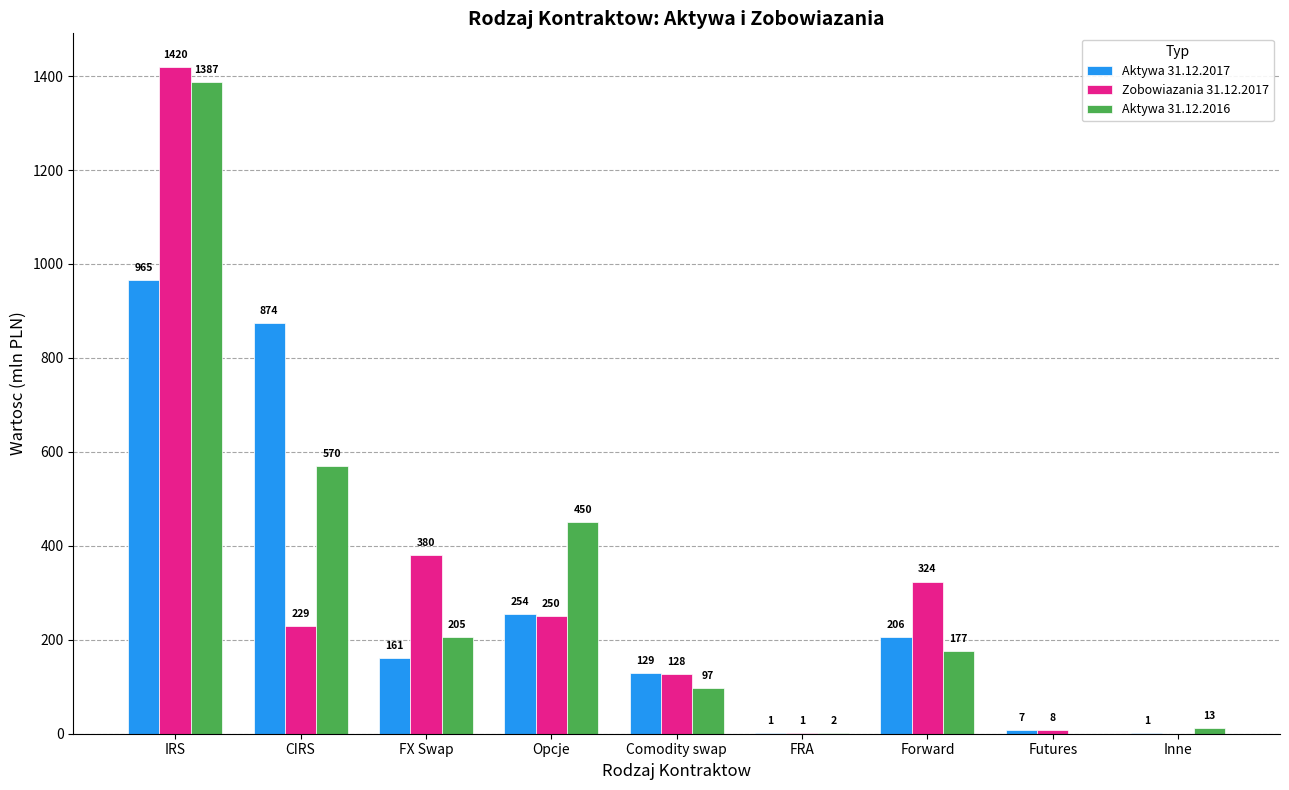

Are the bars grouped side by side (vs. stacked)?

Yes